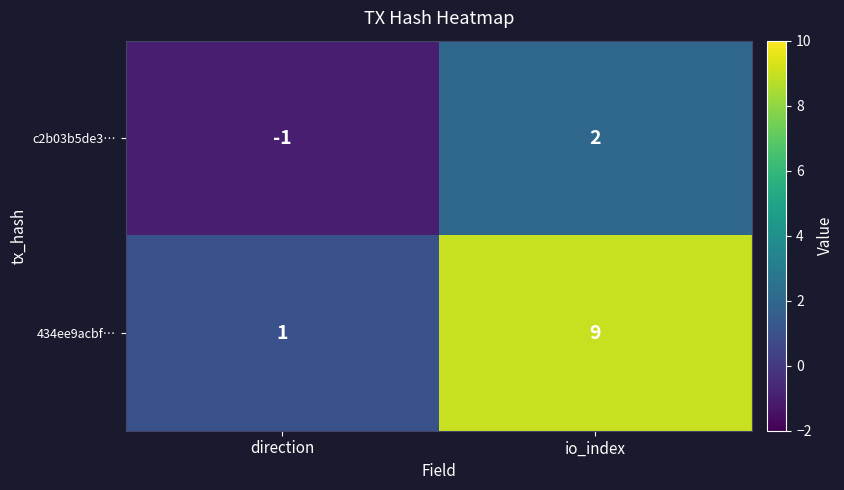

Reading right to left, transcribe all the data shown in this chart.

c2b03b5de3…: io_index=2	direction=-1
434ee9acbf…: io_index=9	direction=1